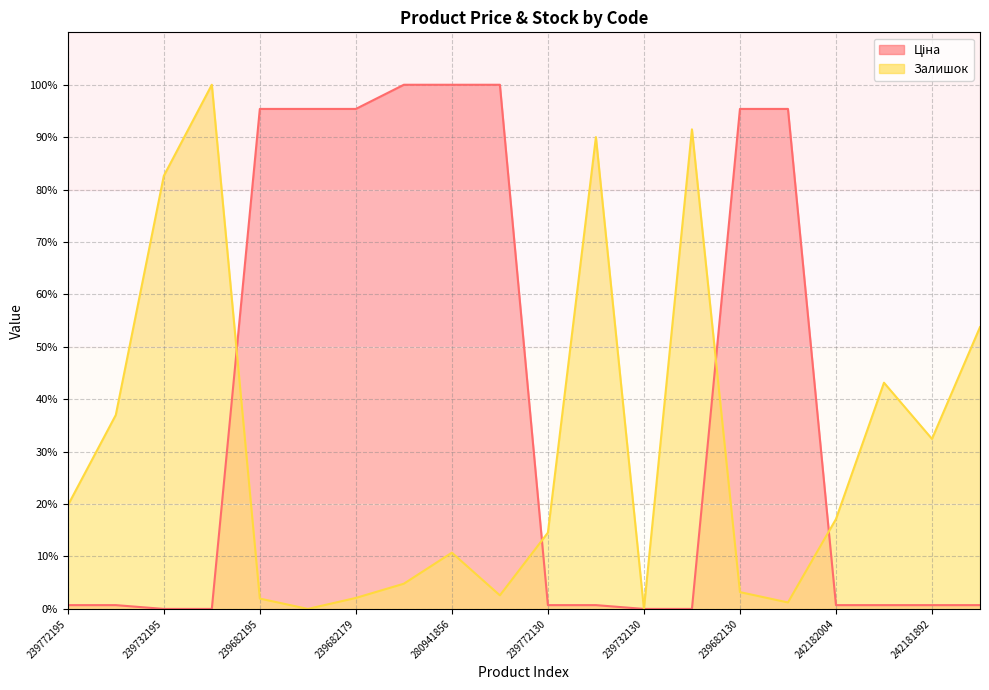

At which category is the sum across all series the highest?

280941856